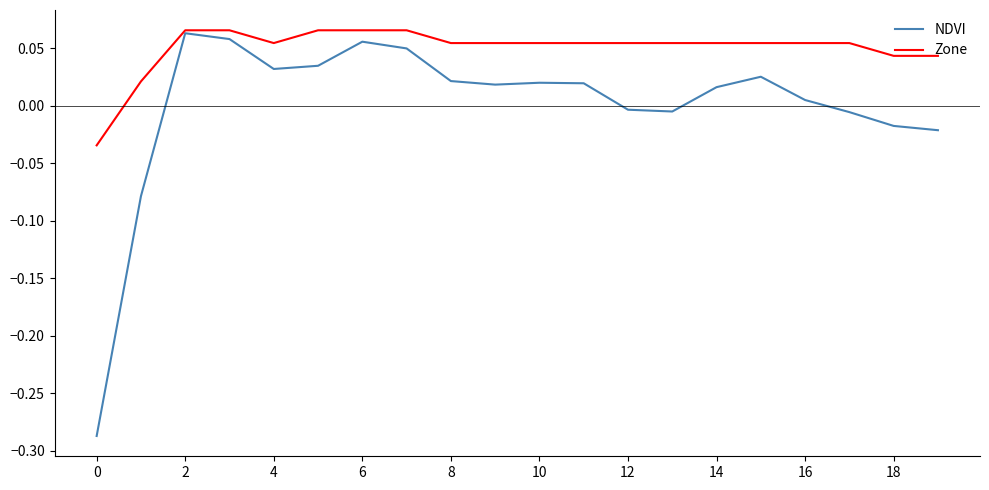

How many values in Zone are above zero?

19